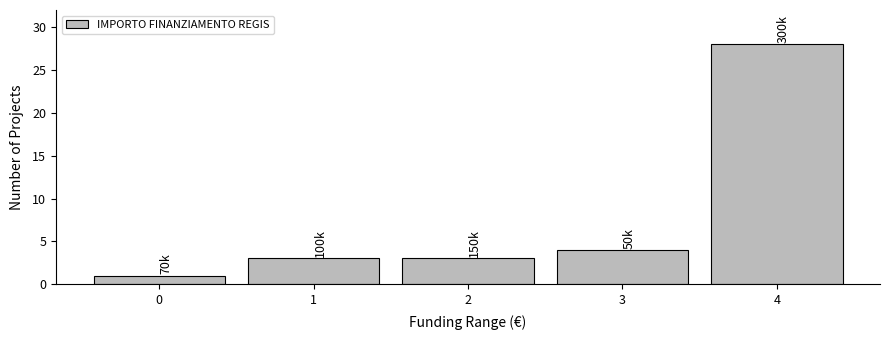

Reading left to right, list all the values displayed in this chart.

1	3	3	4	28